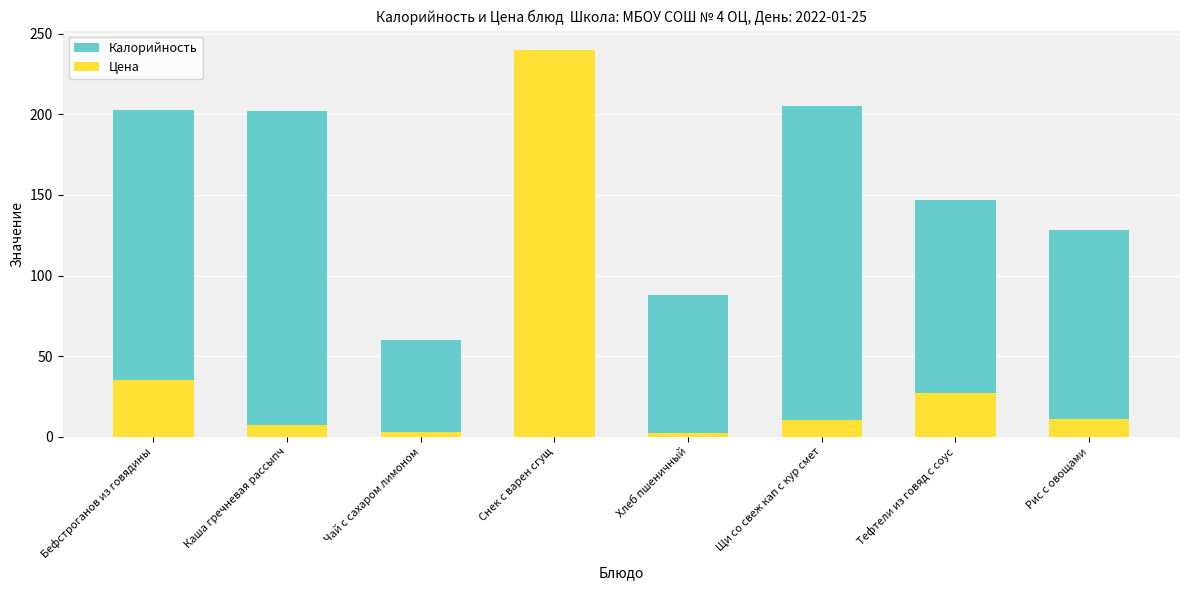

The value of Калорийность at Снек с варен сгущ is 19.6. True or false?

False